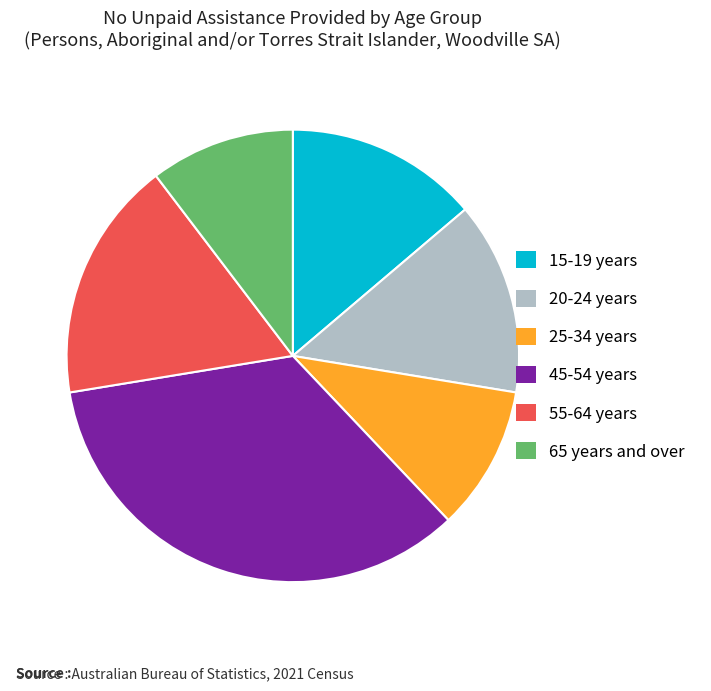

Is there any slice that represents more than half of the pie?

No